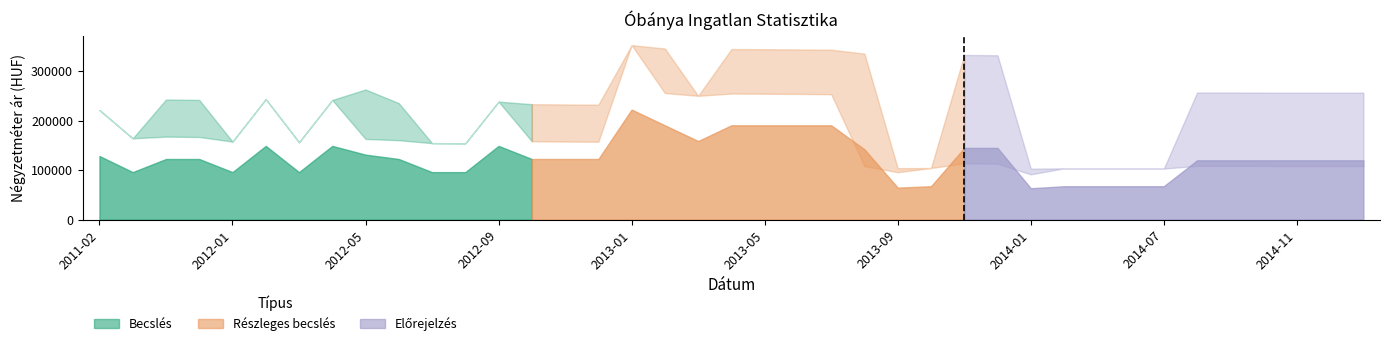

What is the sum of all values?

514.5